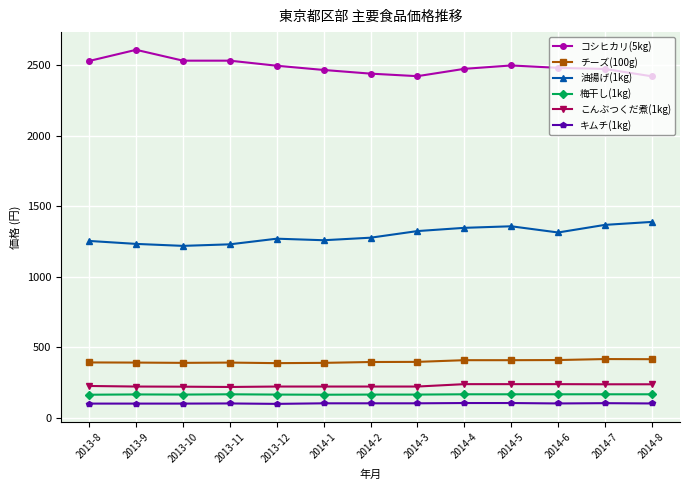

True or false: キムチ(1kg) and こんぶつくだ煮(1kg) cross at least once.

False